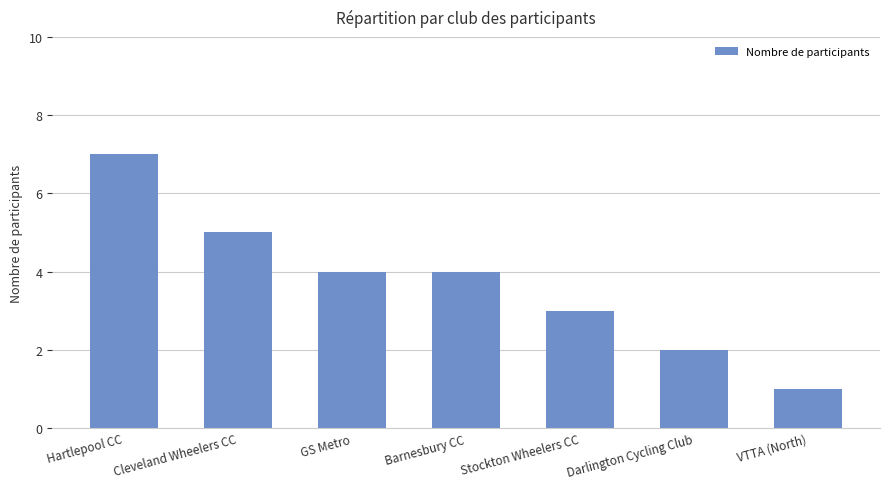

What is the value of the 7th bar from the left?

1